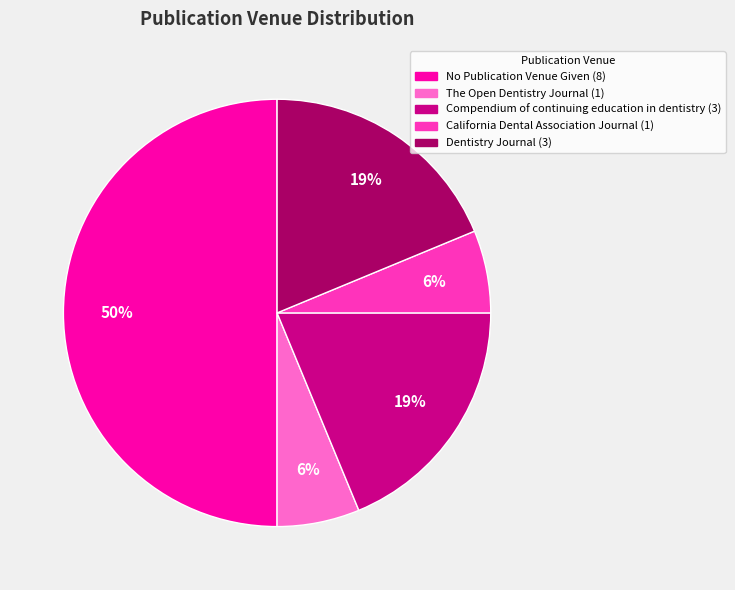

Is the sum of The Open Dentistry Journal and No Publication Venue Given greater than half?

Yes